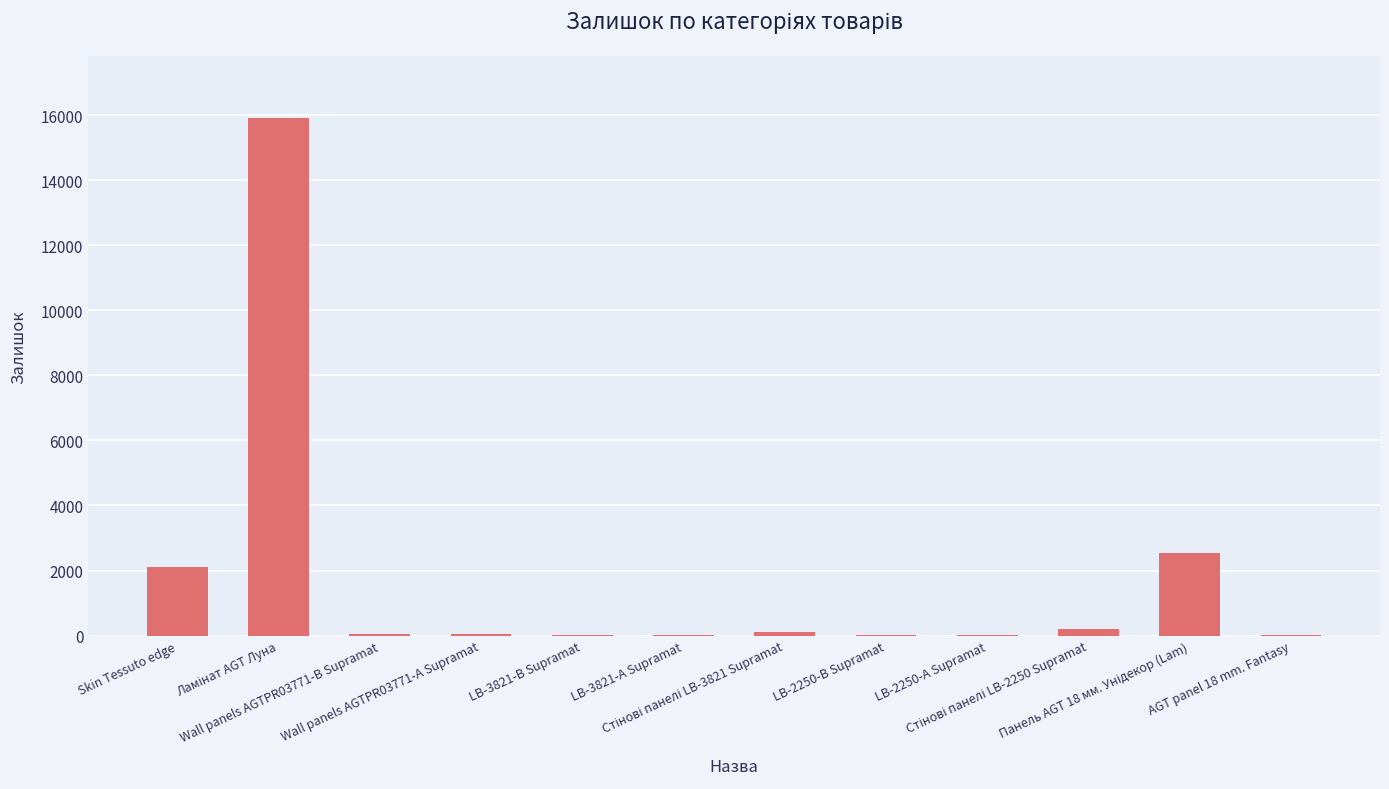

How many categories are shown in the chart?

12